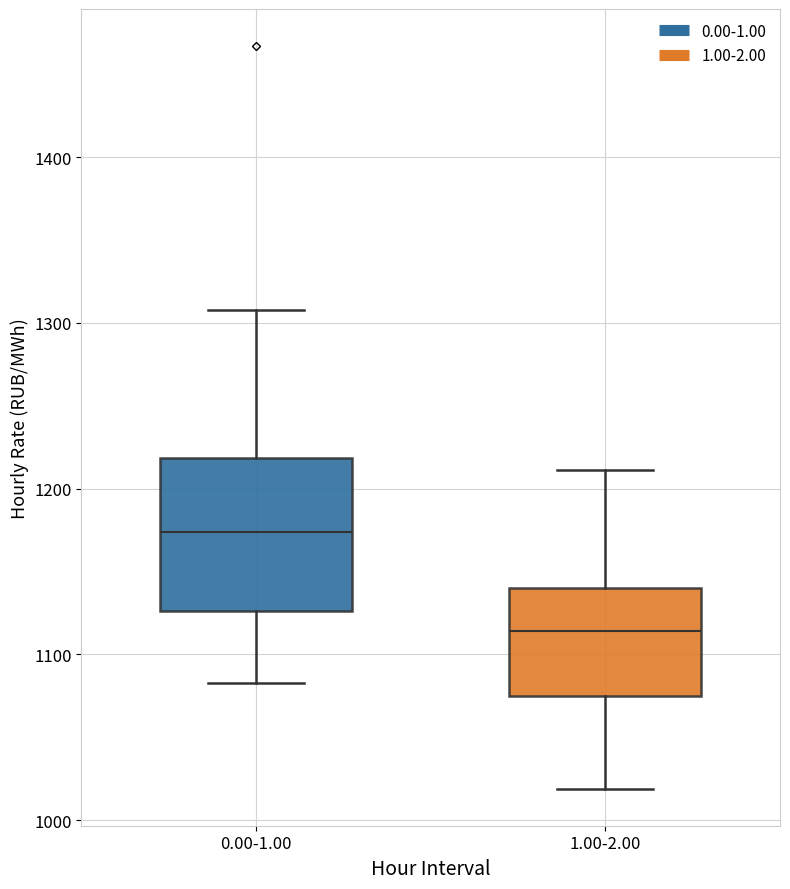

Reading left to right, transcribe this box plot: for each box, give where its median line is, the range the box spans, and where its two whiskers end, as read against the y-axis. The values are not printed on the chart, so give them approximately, as read against the axis.

0.00-1.00: median 1170, box 1130 to 1220, whiskers 1080 to 1310
1.00-2.00: median 1110, box 1070 to 1140, whiskers 1020 to 1210